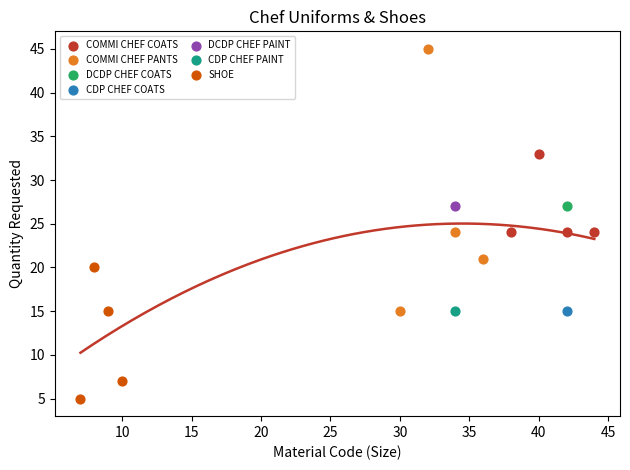

What are all the series names shown in the legend?

COMMI CHEF COATS, COMMI CHEF PANTS, DCDP CHEF COATS, CDP CHEF COATS, DCDP CHEF PAINT, CDP CHEF PAINT, SHOE